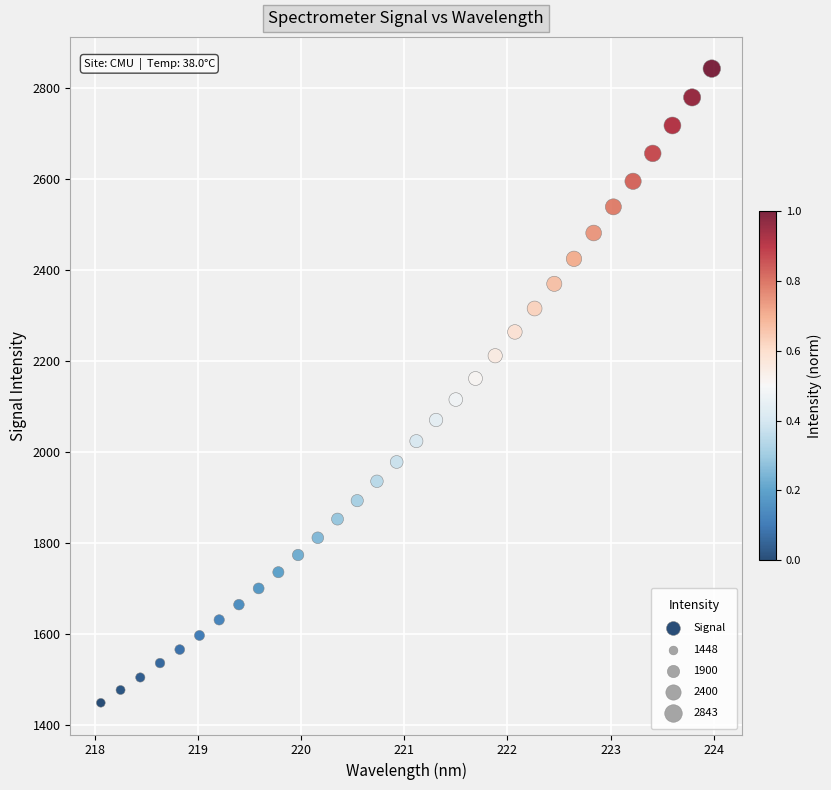

What is the range of Y values (max minus min)?

1394.4